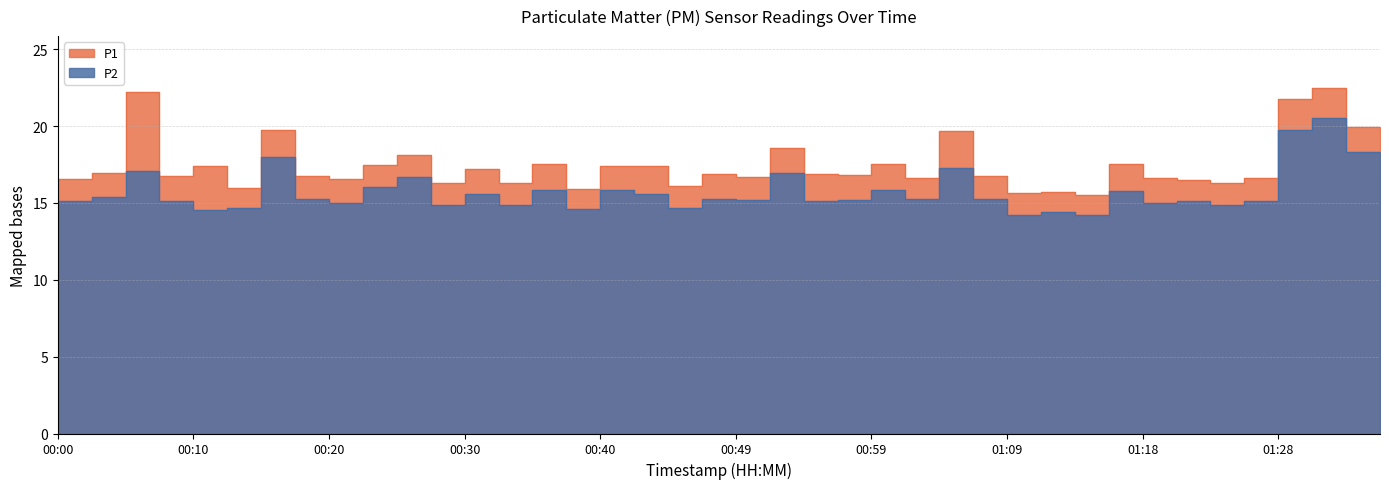

How many values in the P2 series exceed 15?

28